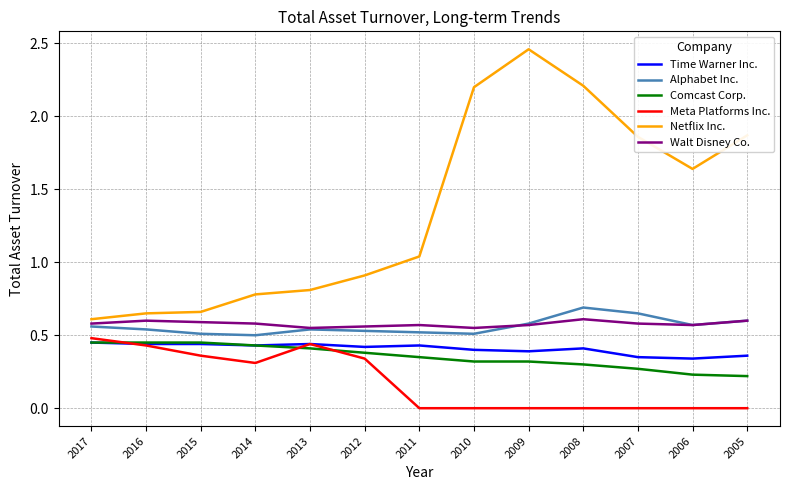

True or false: Alphabet Inc. and Time Warner Inc. intersect in this chart.

False